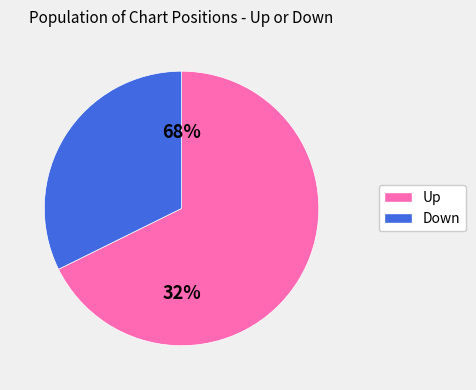

To the nearest percent, what is the combined percentage of up and down?

100%